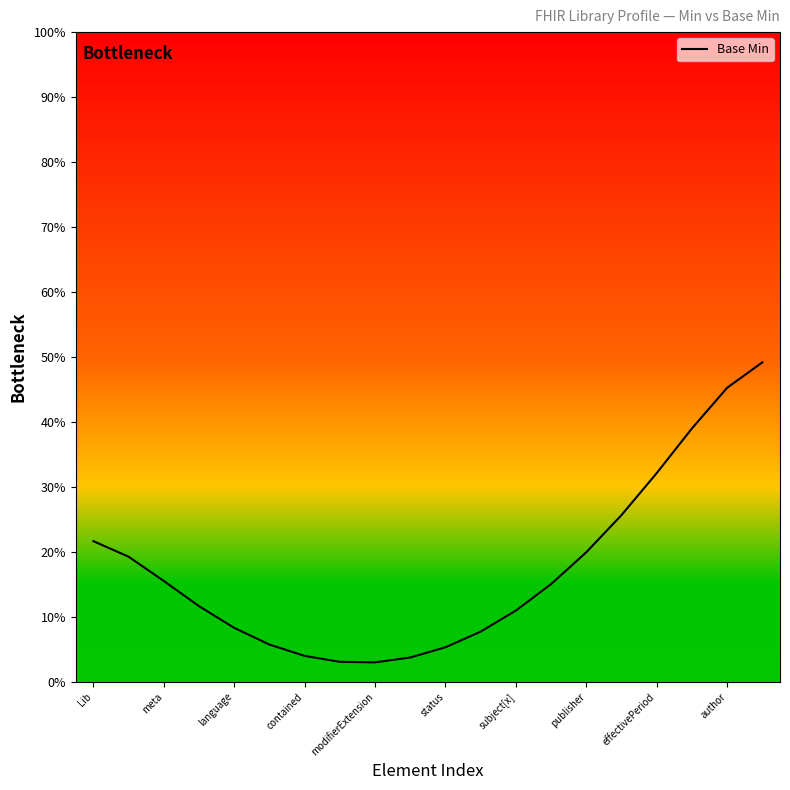

What is the minimum value shown in the chart?

3.0